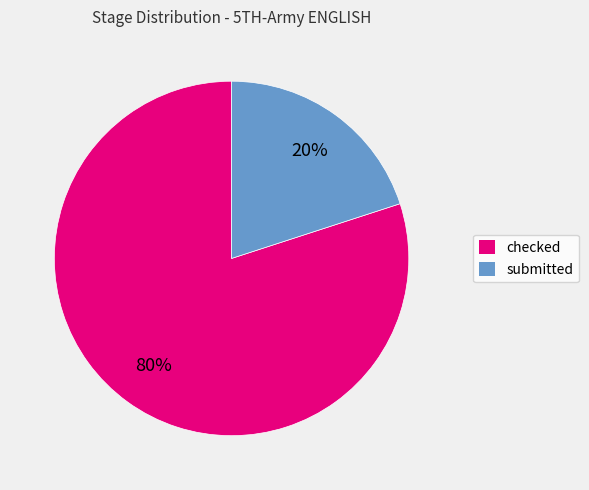

Which has a higher value, checked or submitted?

checked